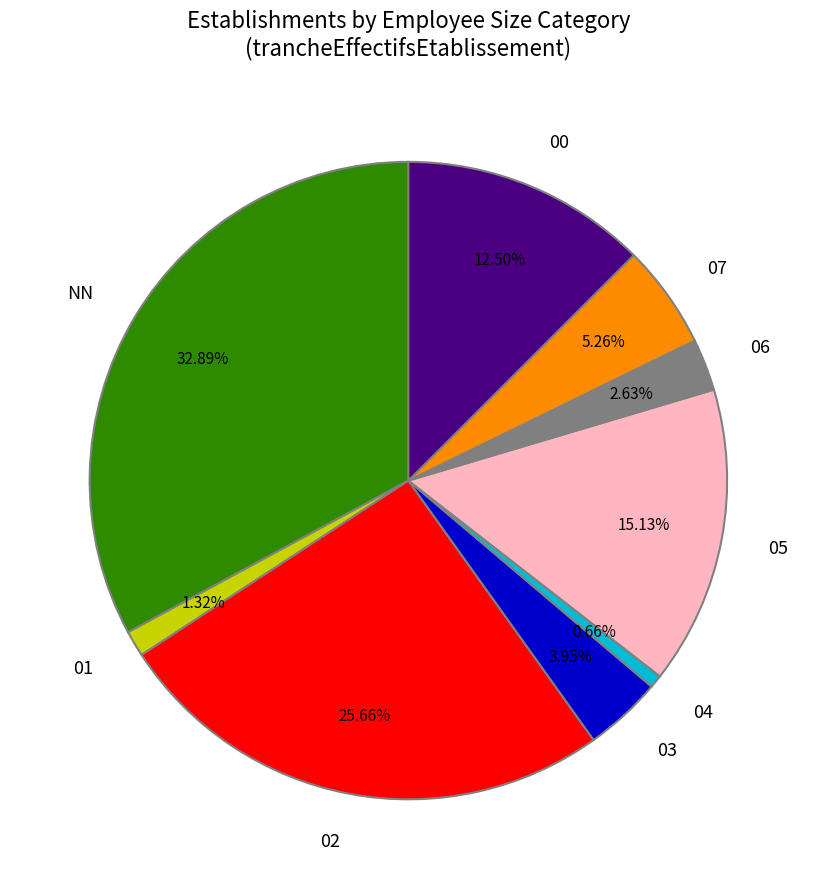

Approximately how many times larger is the value at 02 compared to 05?

1.7